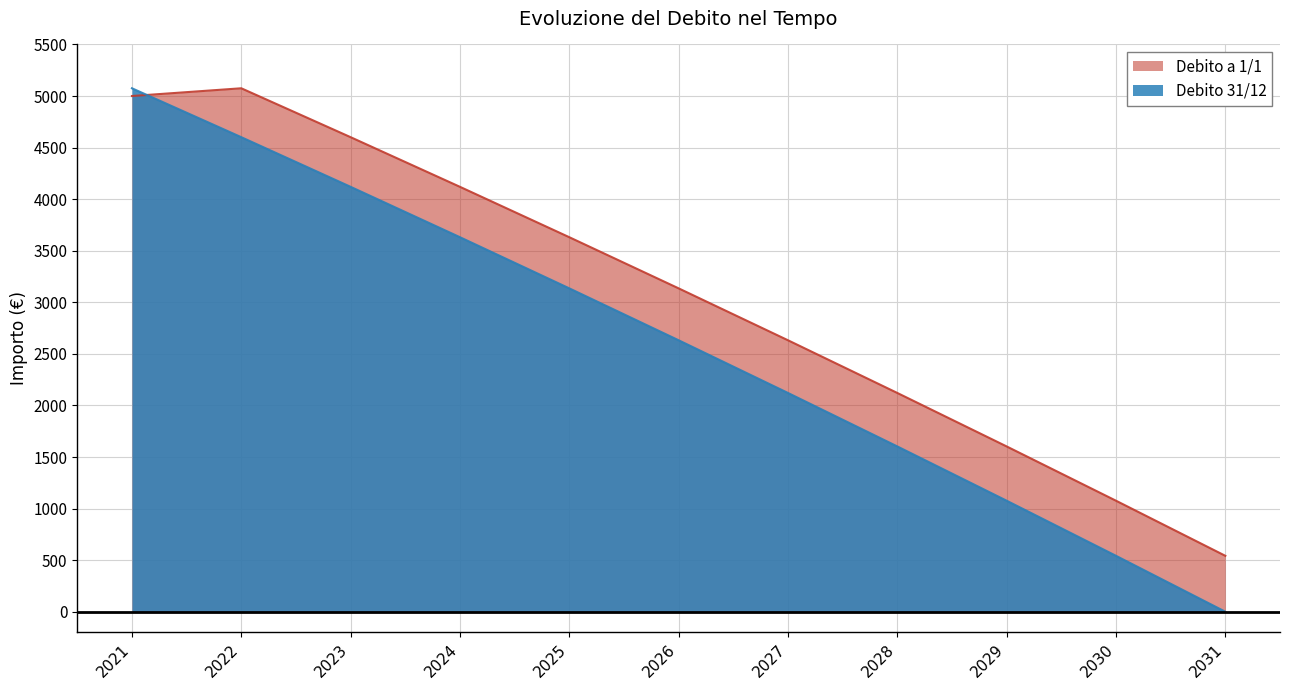

What are all the series names shown in the legend?

Debito a 1/1, Debito 31/12